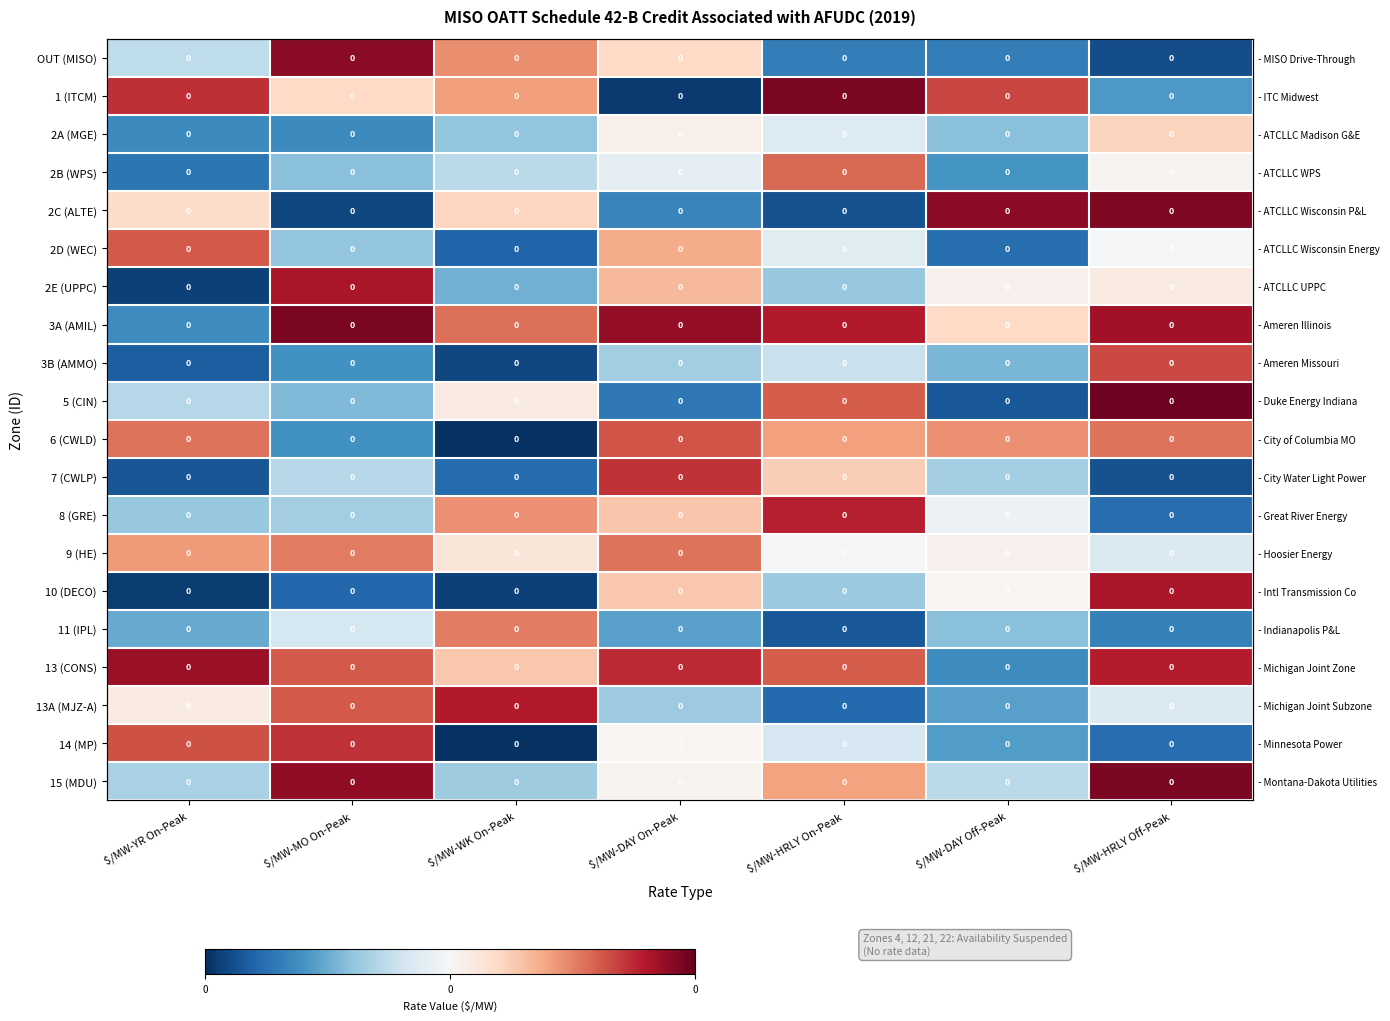

The value of 7 (CWLP) at $/MW-WK On-Peak is 0.0. True or false?

False